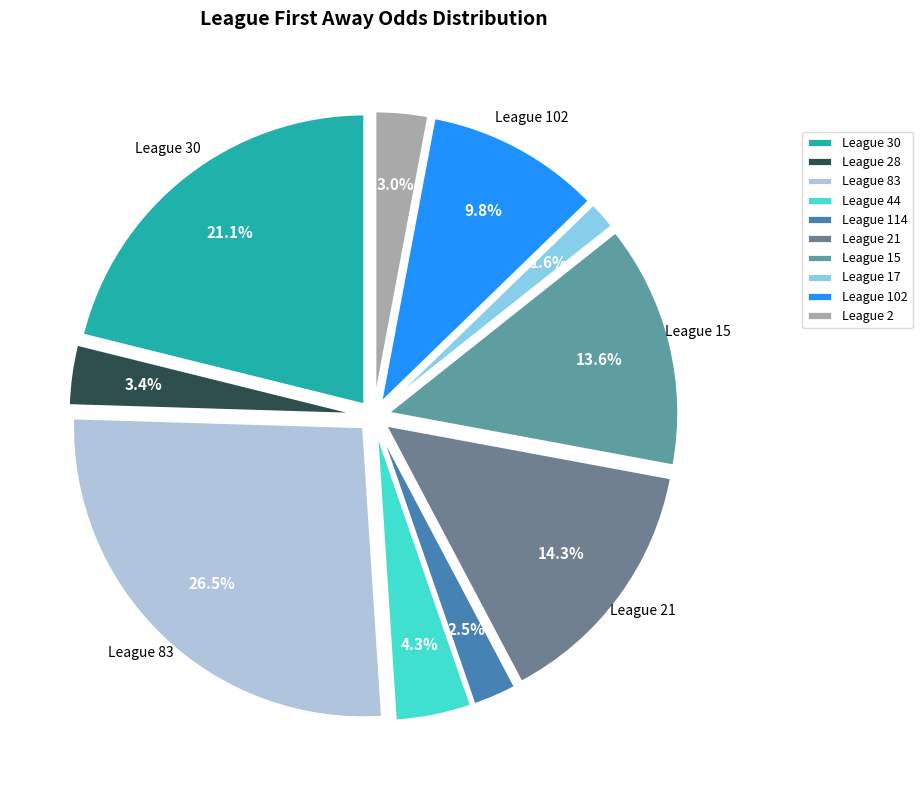

Which slice is the smallest?

17